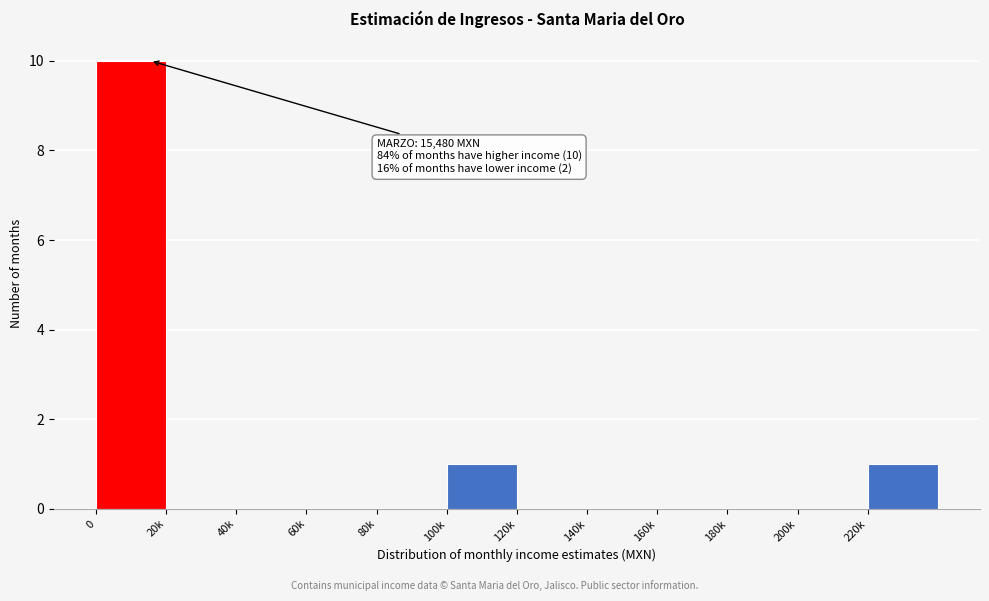

Reading left to right, what are all the values shown in this chart?

0=10	20k=0	40k=0	60k=0	80k=0	100k=1	120k=0	140k=0	160k=0	180k=0	200k=0	220k=1